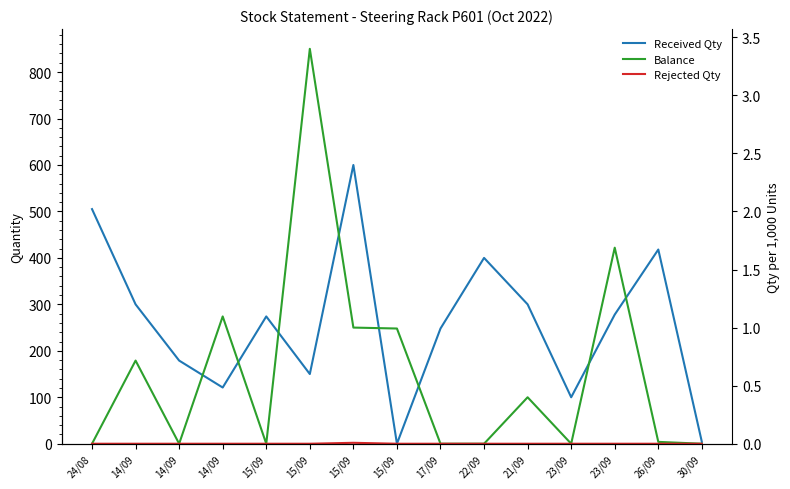

Which series has the largest total across all categories?

Received Qty